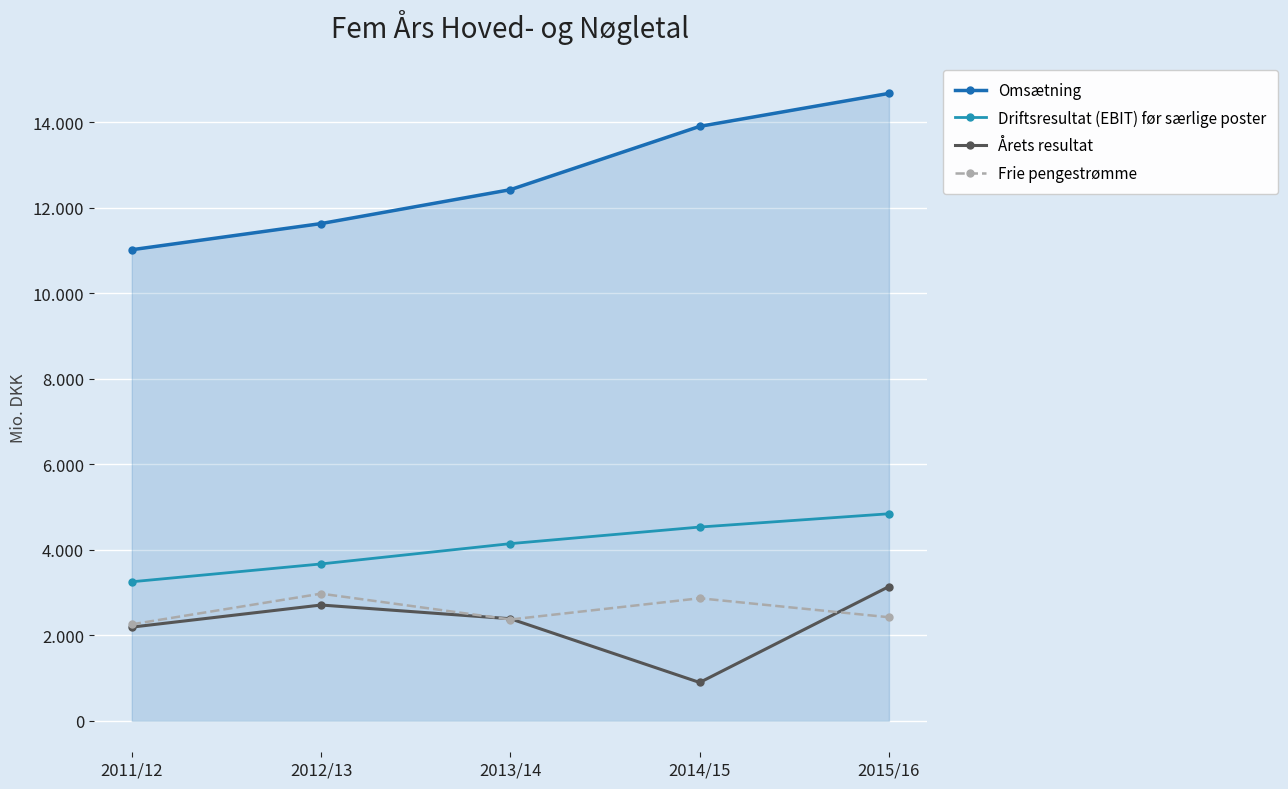

After their last crossing, which series has the higher values: Frie pengestrømme or Årets resultat?

Årets resultat